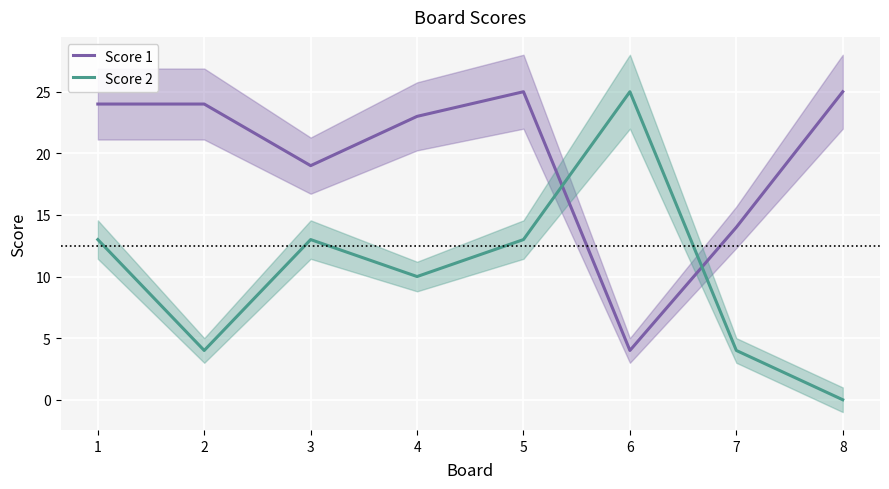

True or false: Score 1 has more than 2 points higher than both neighbors.

False